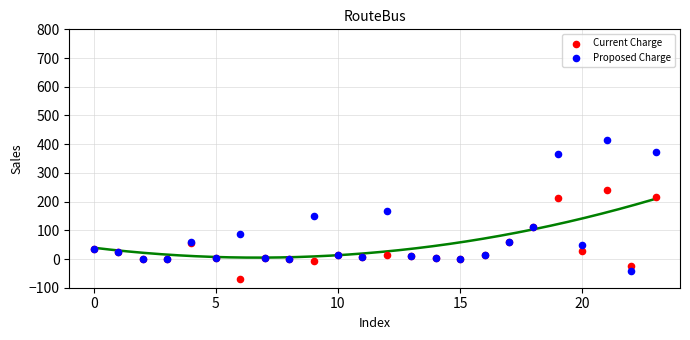

In the Proposed Charge series, what Y value is closest to 186?

167.9